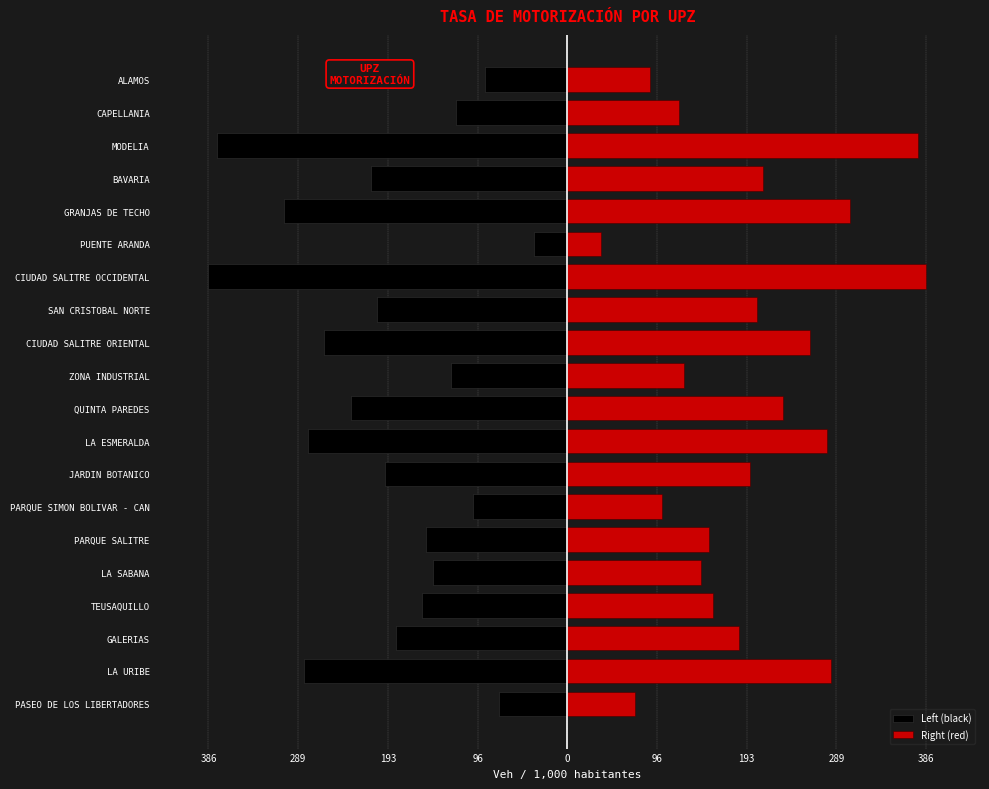

Which has a higher value, ZONA INDUSTRIAL or LA SABANA?

ZONA INDUSTRIAL